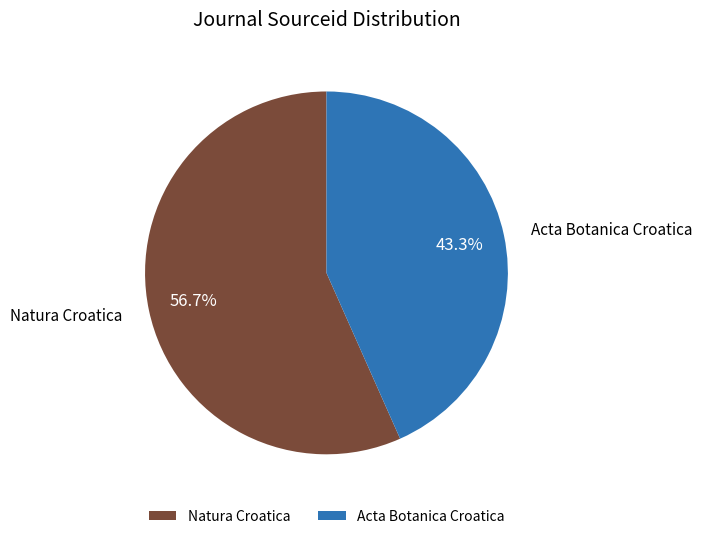

True or false: Acta Botanica Croatica accounts for 43% of the total.

True